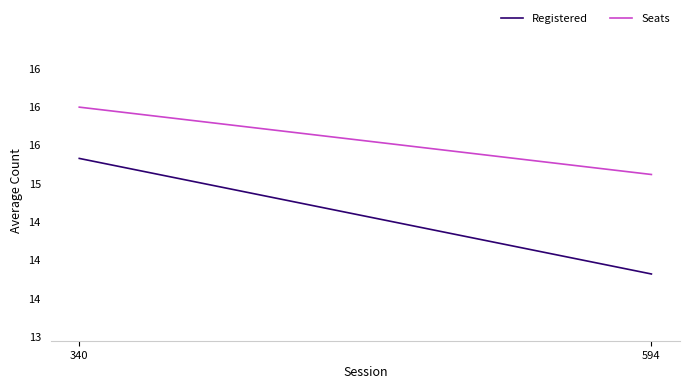

Which series changed the most between 340 and 594?

Registered